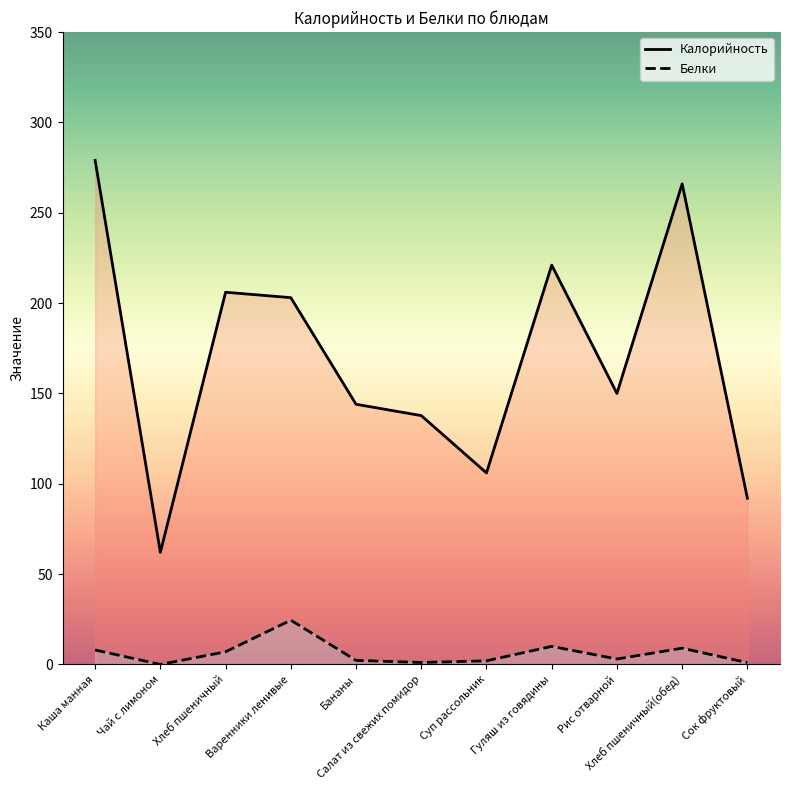

Reading right to left, extract all data points from this chart.

Калорийность: Сок фруктовый=92.0	Хлеб пшеничный(обед)=266.0	Рис отварной=150.0	Гуляш из говядины=221.0	Суп рассольник=106.0	Салат из свежих помидор=137.7	Бананы=144.0	Варенники ленивые=203.0	Хлеб пшеничный=206.0	Чай с лимоном=62.0	Каша манная=279.0
Белки: Сок фруктовый=1.0	Хлеб пшеничный(обед)=9.0	Рис отварной=3.0	Гуляш из говядины=10.0	Суп рассольник=2.0	Салат из свежих помидор=1.1	Бананы=2.2	Варенники ленивые=24.5	Хлеб пшеничный=7.0	Чай с лимоном=0.0	Каша манная=8.0